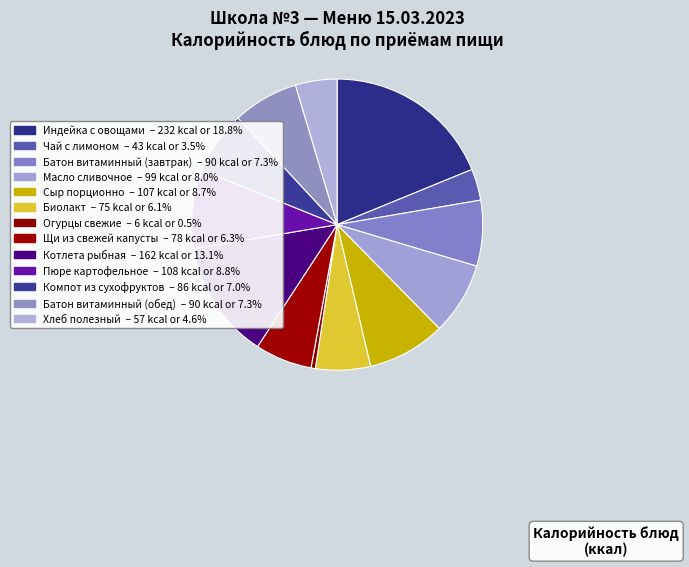

Which has a higher value, Индейка с овощами or Чай с лимоном?

Индейка с овощами